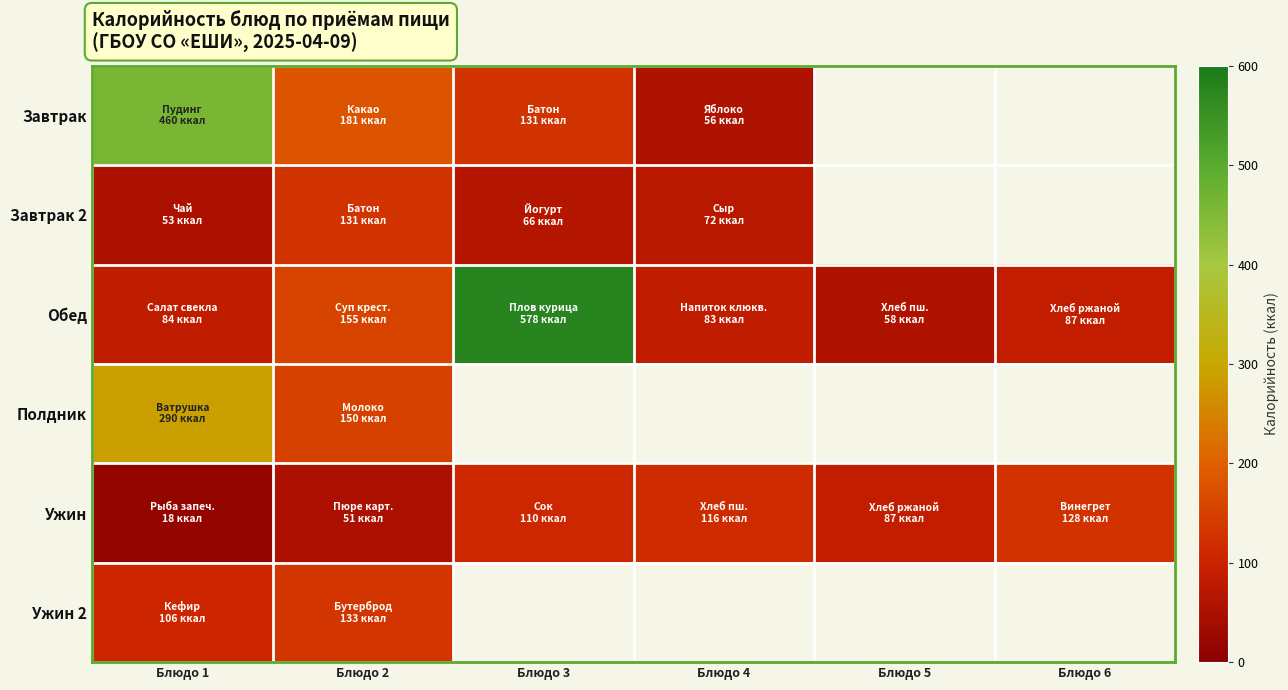

Which series has the largest total across all categories?

Обед